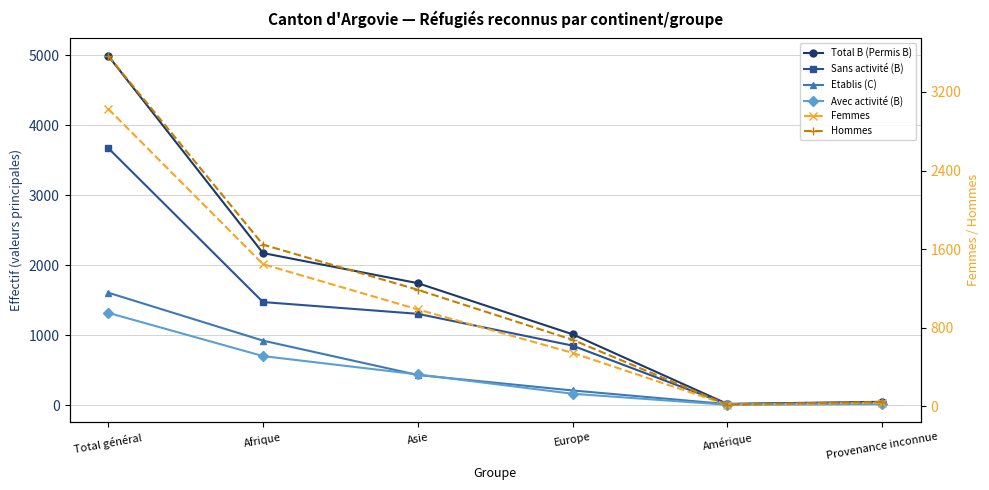

At which label does Sans activité (B) first exceed 1304?

Total général